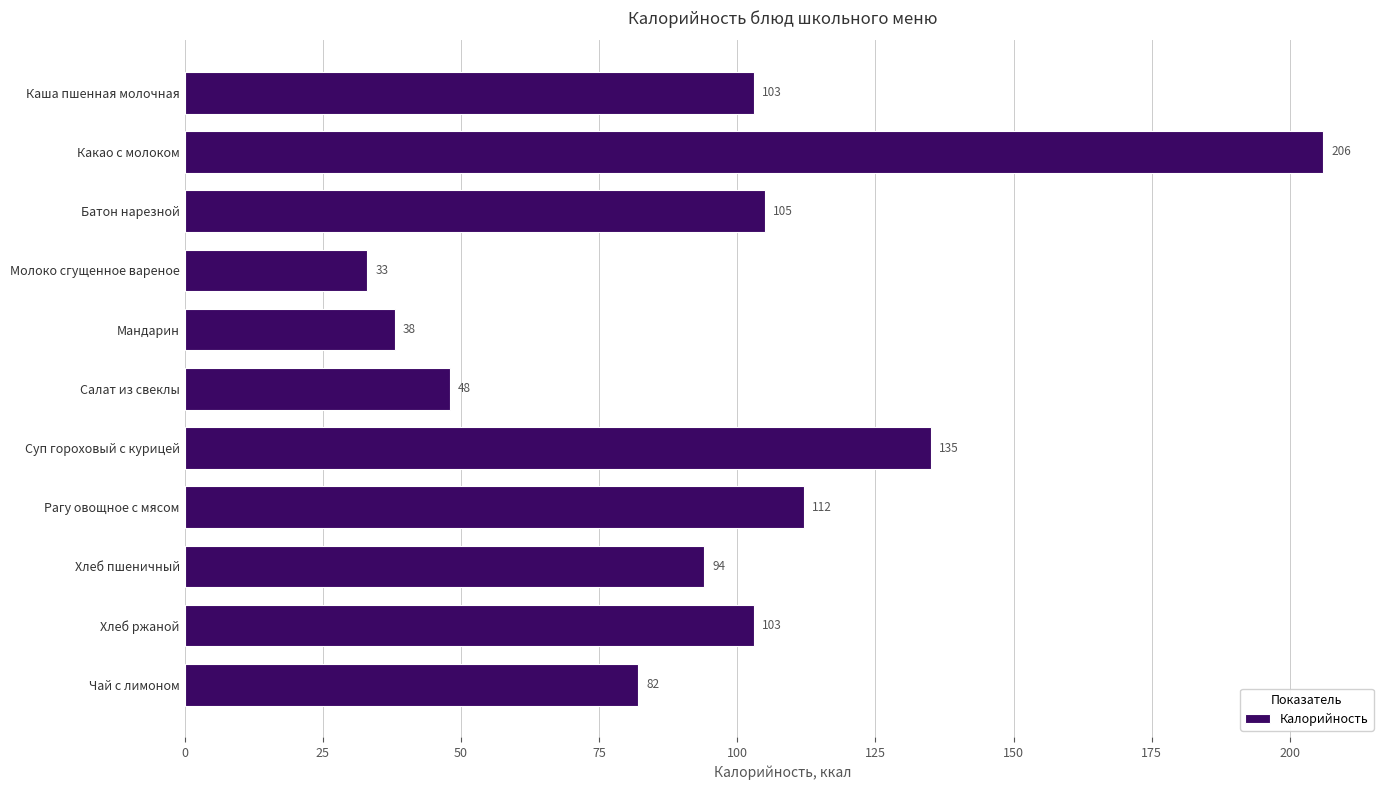

What is the approximate value at Какао с молоком?

206